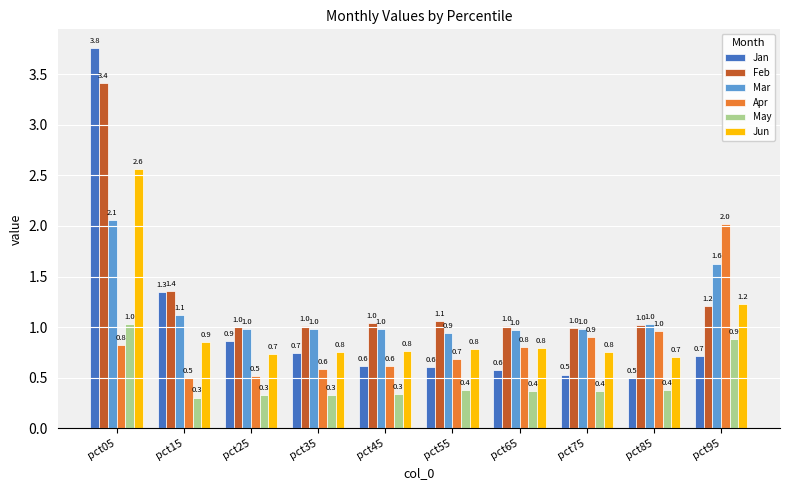

What value does the Feb series have at pct95?

1.2